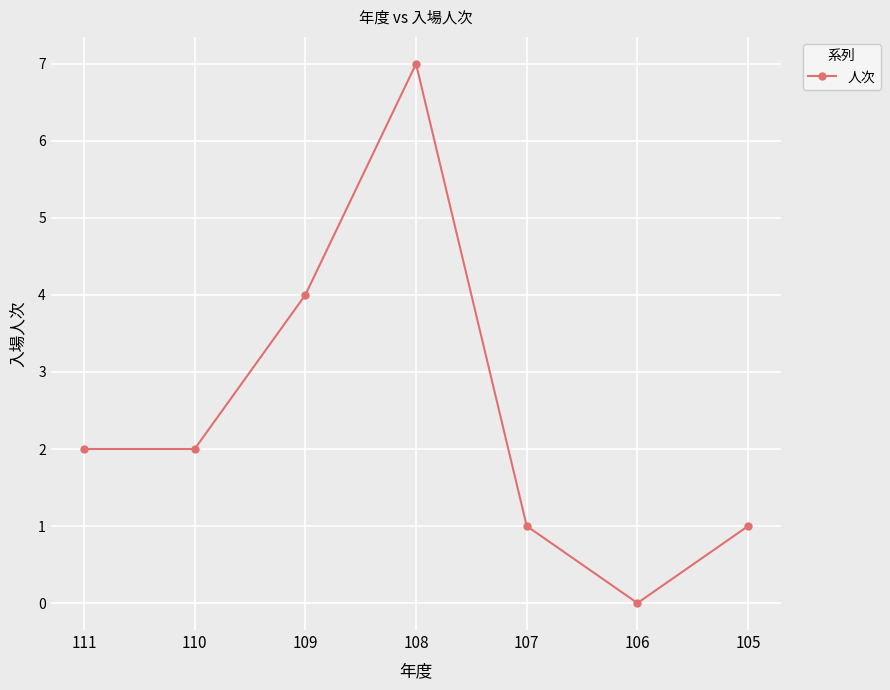

How many values are above zero?

6